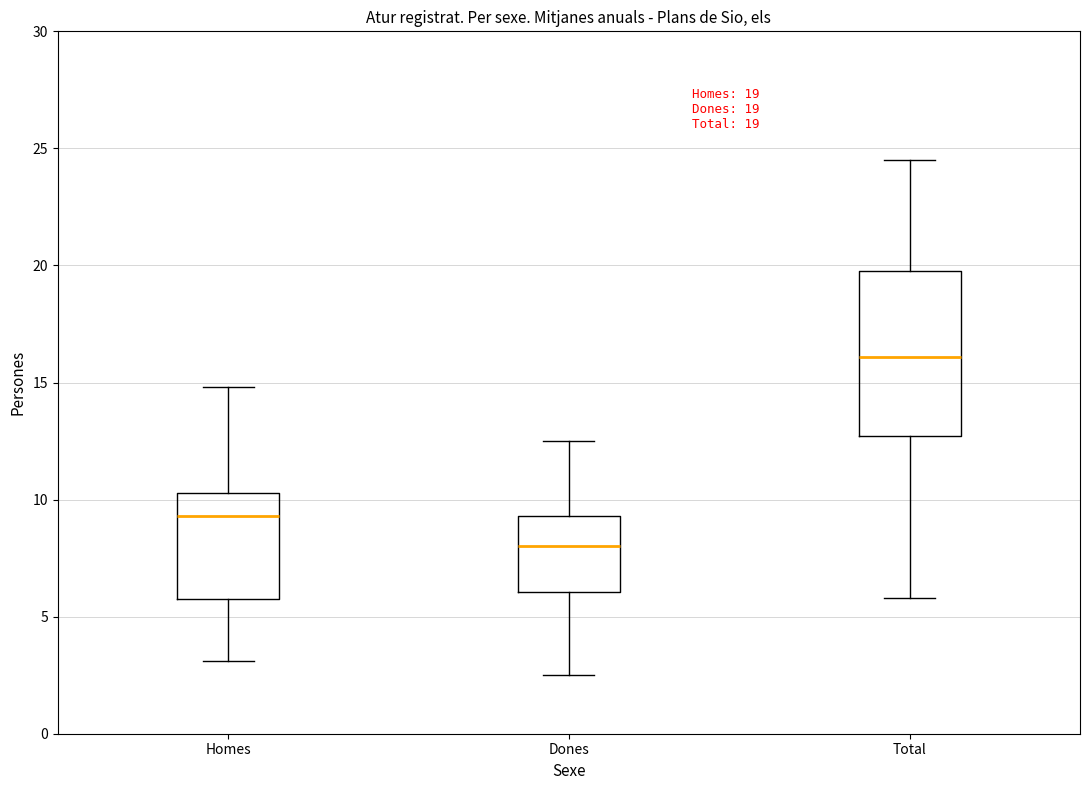

Which box is the tallest, from its lower edge to its upper edge?

Total